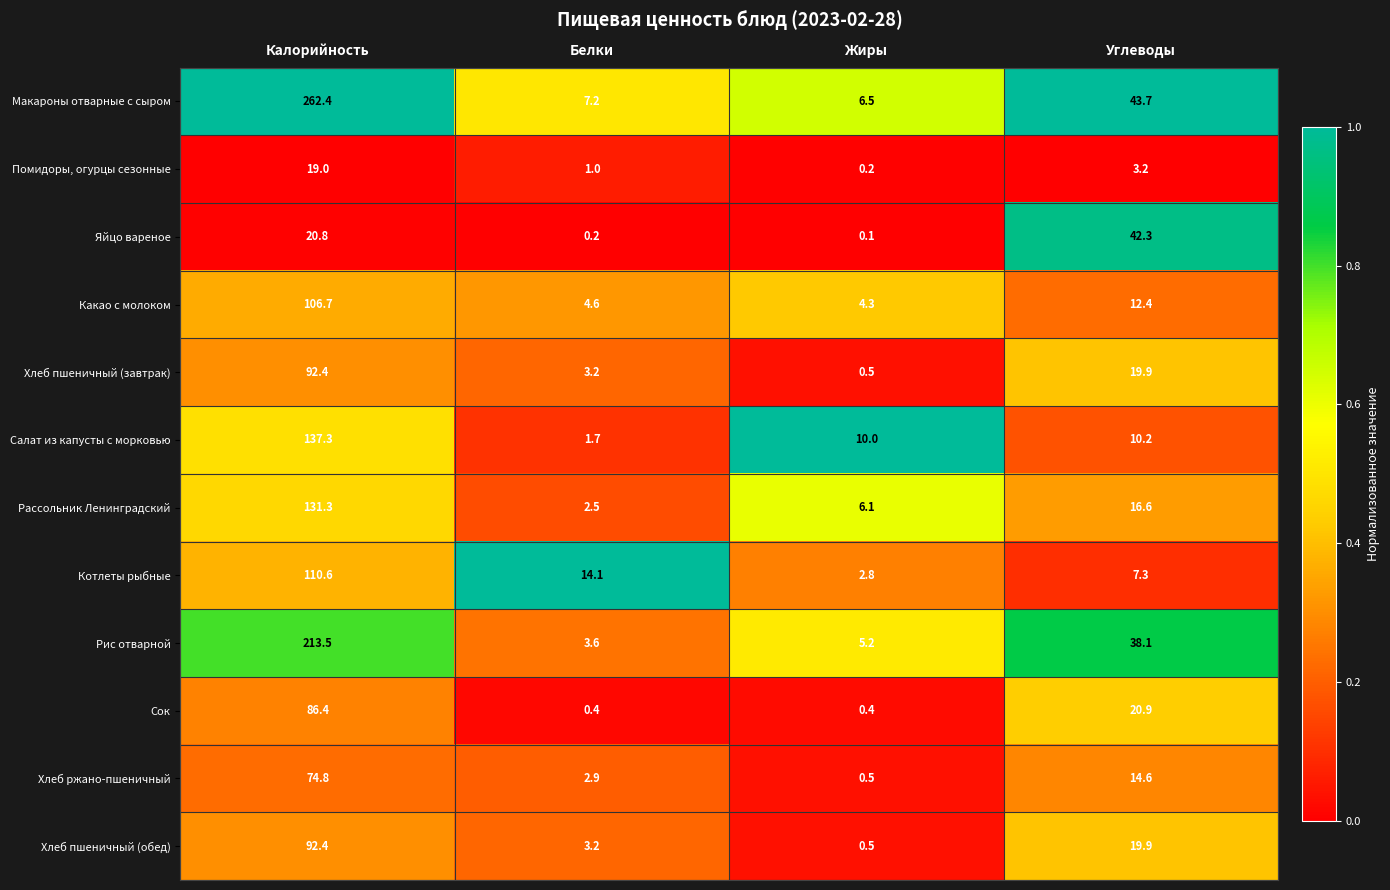

The value of Котлеты рыбные at Жиры is 4.4. True or false?

False